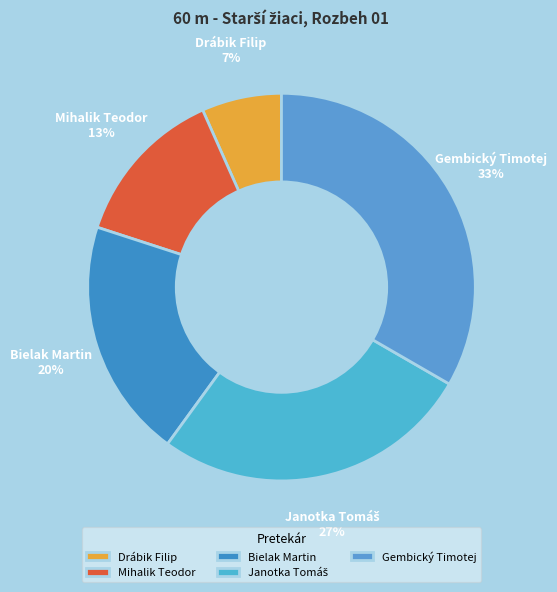

To the nearest percent, what is the combined percentage of Mihalik Teodor and Drábik Filip?

20%